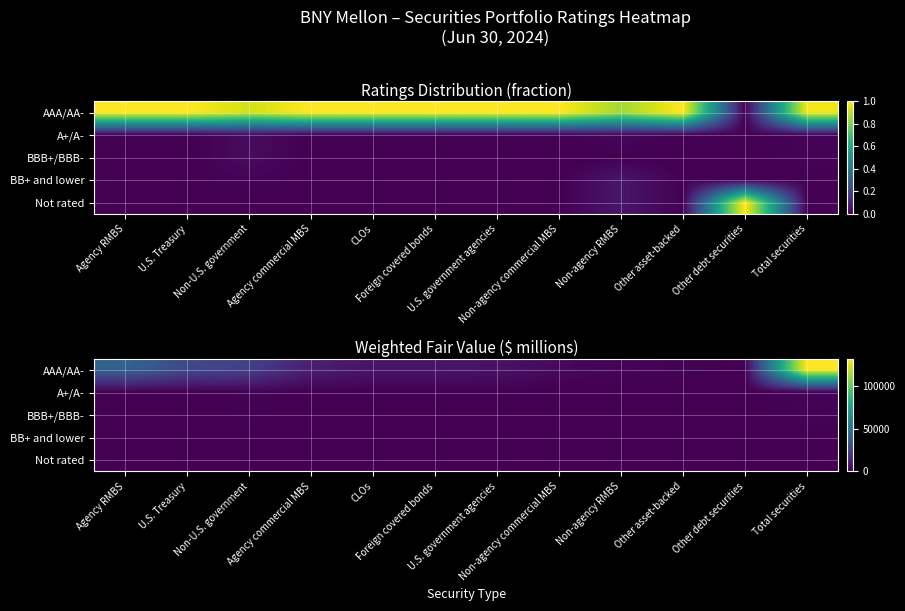

What is the spread (max minus min) of values at Non-agency commercial MBS?

2893.0